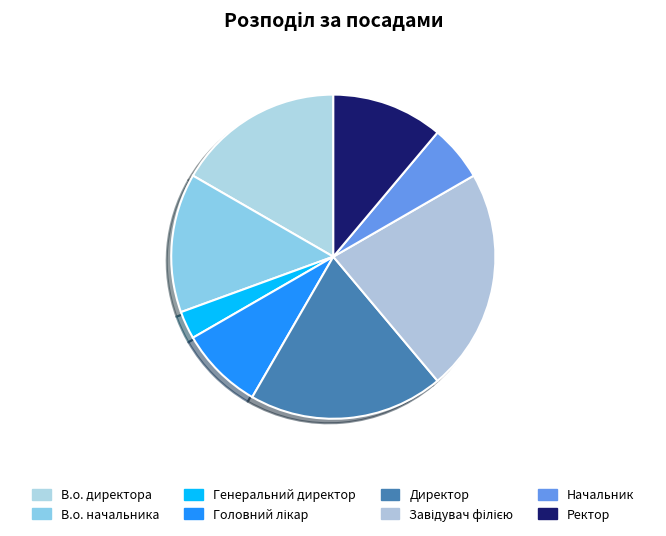

Is the sum of Генеральний директор and В.о. директора greater than half?

No